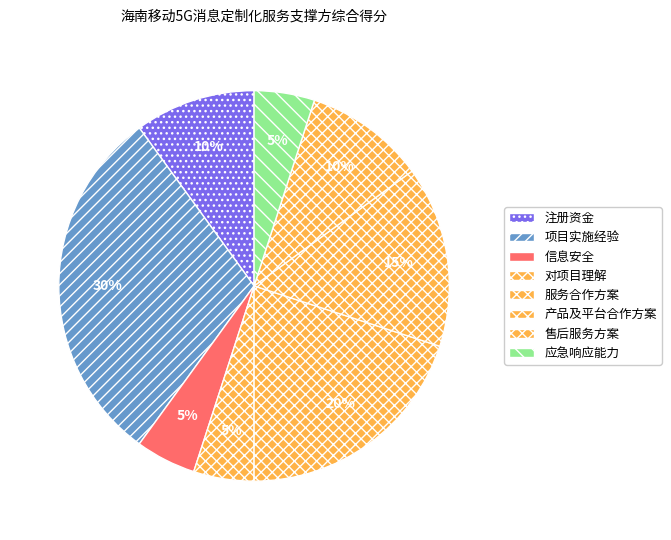

What is the largest slice in the pie chart?

项目实施经验